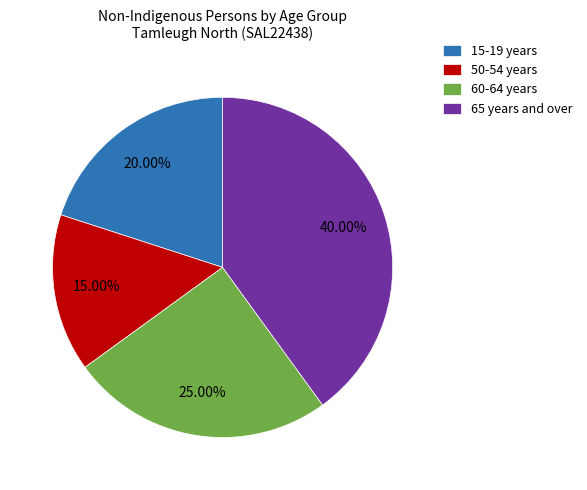

What is the ratio of the value at 65 years and over to the value at 60-64 years?

1.6